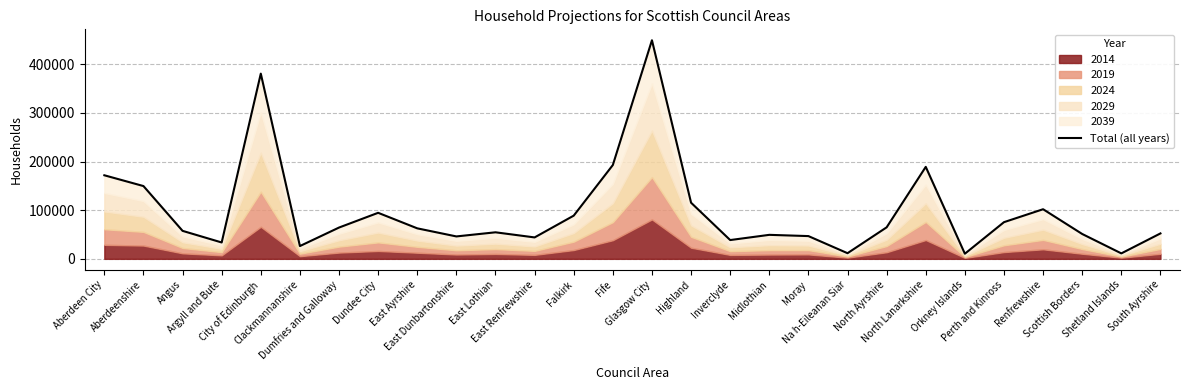

Reading left to right, transcribe all the data shown in this chart.

171802	149632	57536	33645	380802	26277	64326	94628	62699	46070	54551	44032	88802	192859	449408	115420	38602	49329	46773	11581	64777	189114	10514	75411	101988	51083	11192	52264